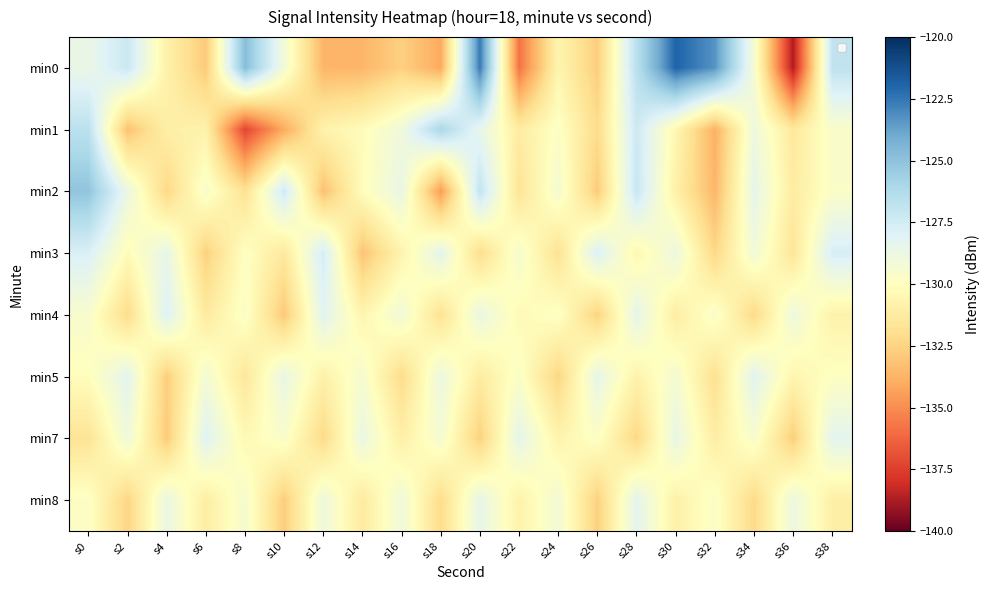

Where is min2 nearest to the value -129?

s2